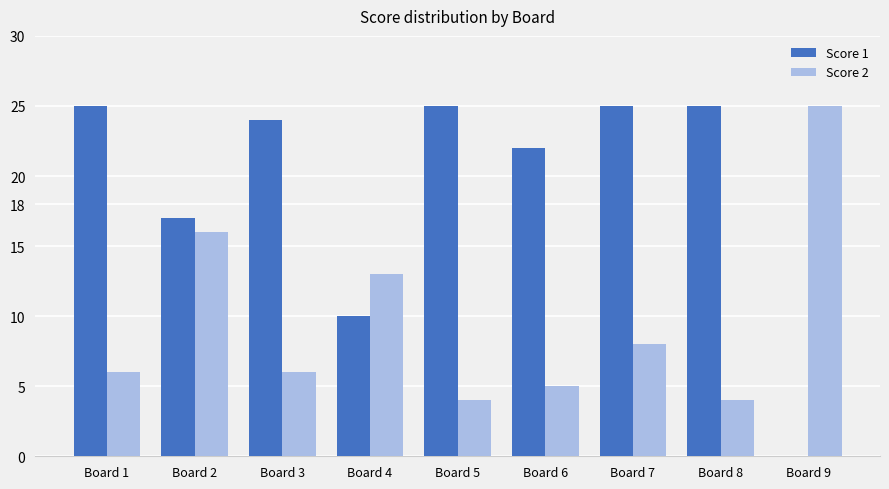

Where is Score 1 nearest to the value 12?

Board 4